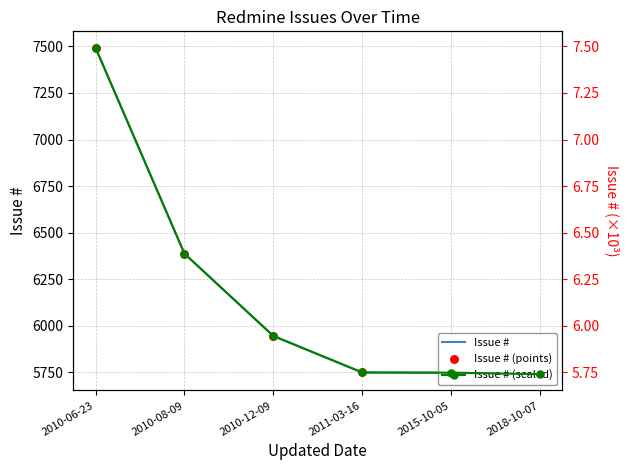

Which series reaches the maximum Y coordinate?

Issue #